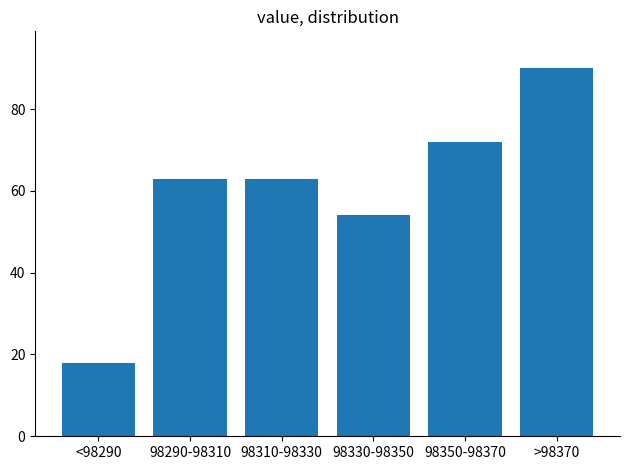

Reading left to right, what are all the values shown in this chart?

18	63	63	54	72	90